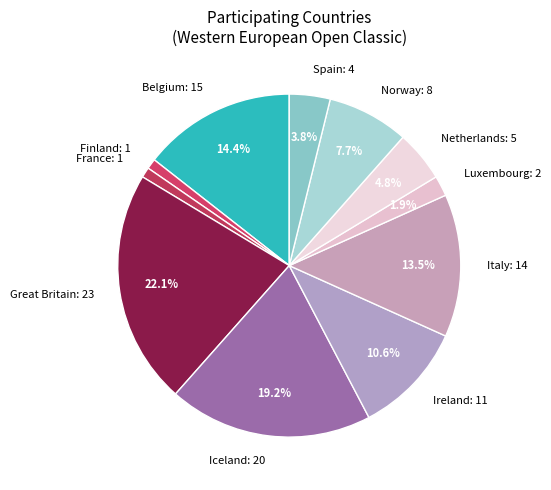

What percentage is the Iceland slice, to the nearest percent?

19%